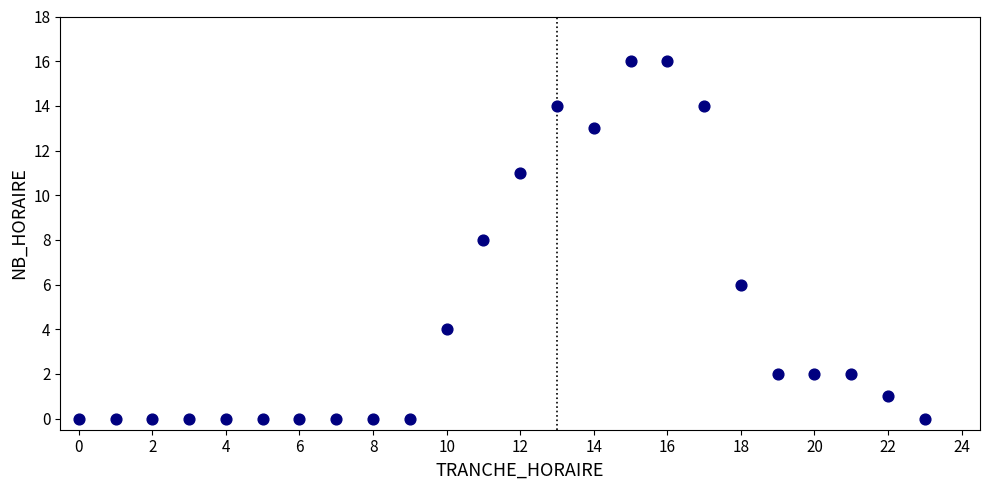

What is the range of X values (max minus min)?

23